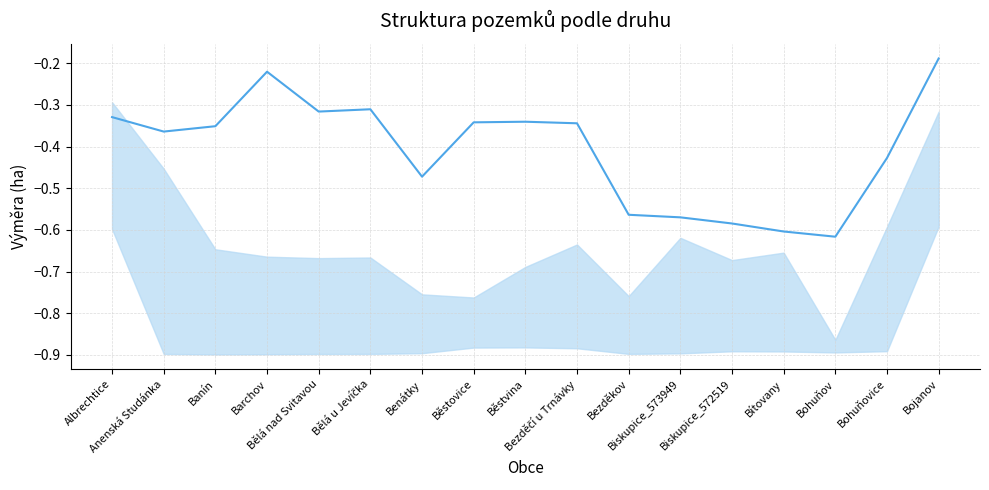

Rank the categories by value from highest to lowest.

Bojanov, Barchov, Bělá u Jevíčka, Bělá nad Svitavou, Albrechtice, Běstvina, Běstovice, Bezděčí u Trnávky, Banín, Anenská Studánka, Bohuňovice, Benátky, Bezděkov, Biskupice_573949, Biskupice_572519, Bítovany, Bohuňov